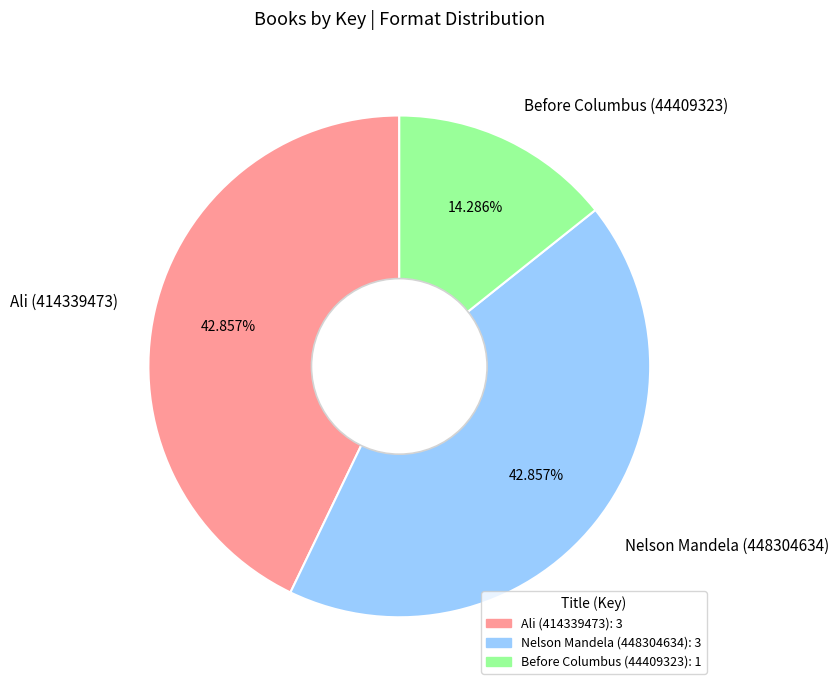

To the nearest percent, what percentage of the pie is Before Columbus (44409323)?

14%